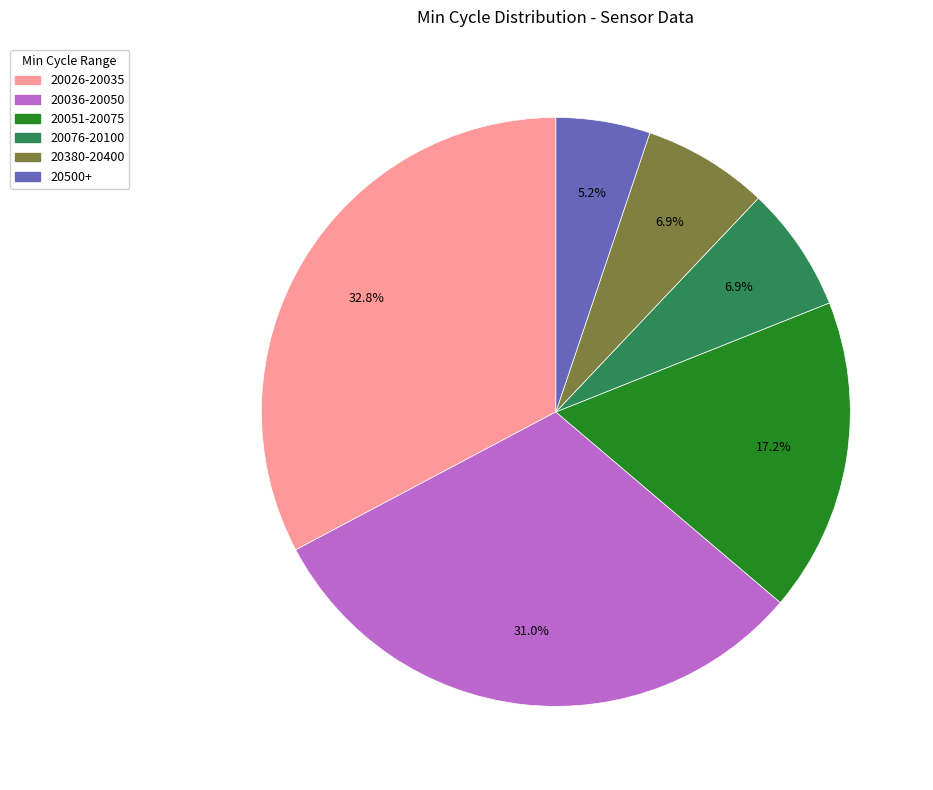

How many segments does this pie chart have?

6